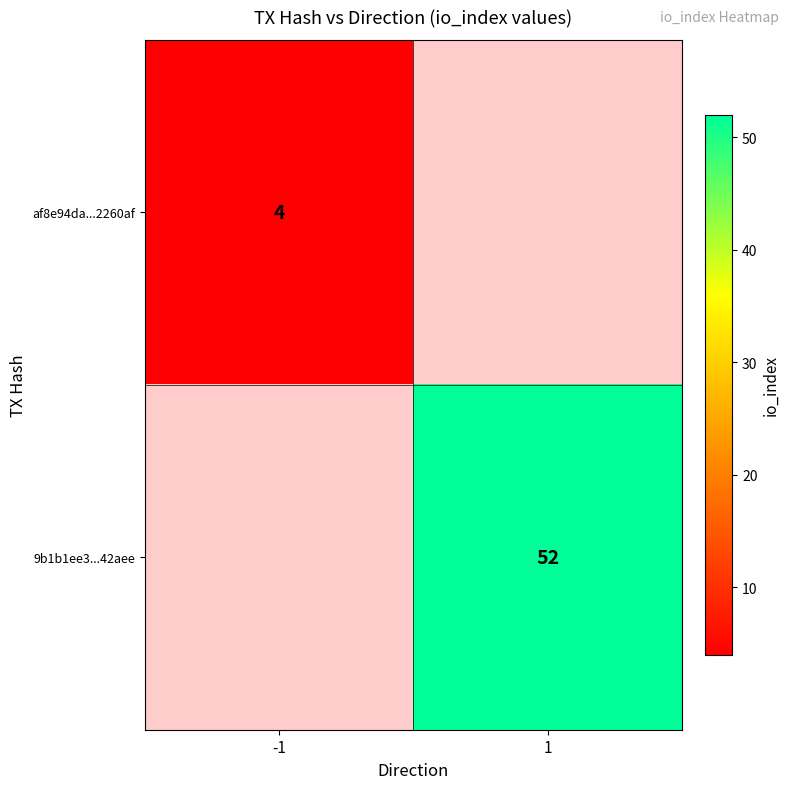

The value of af8e94da...2260af at -1 is 4. True or false?

True